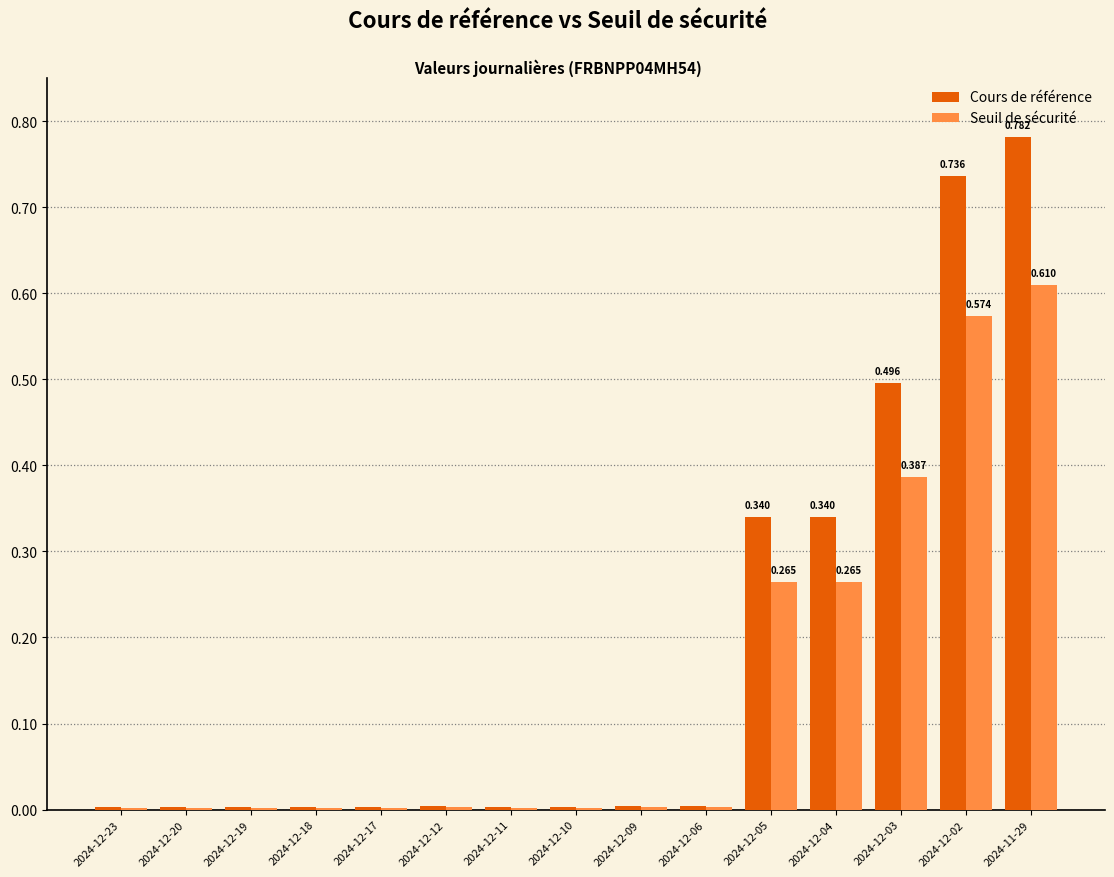

At which category is the sum across all series the highest?

2024-11-29